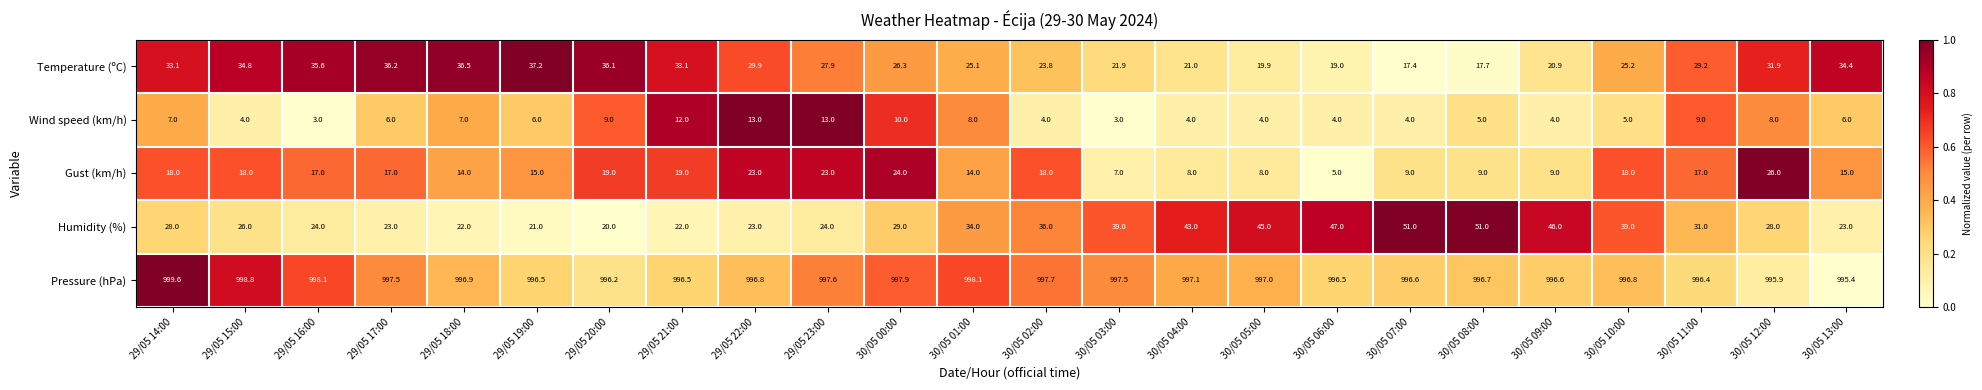

What is the average value of the Pressure (hPa) series?

997.1